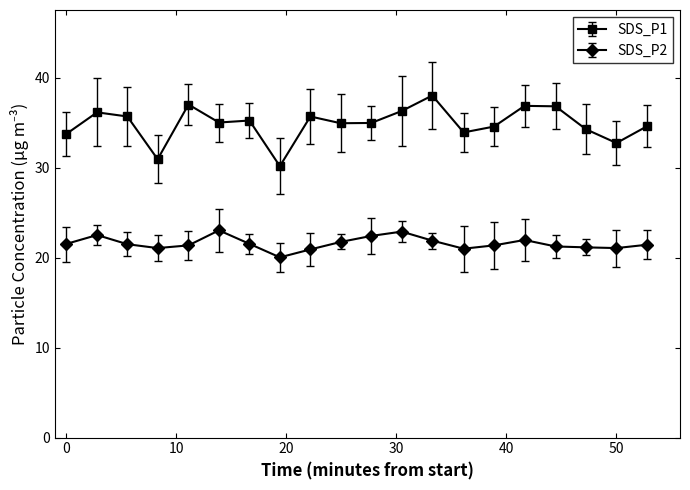

What is the maximum value shown in the chart?

38.0